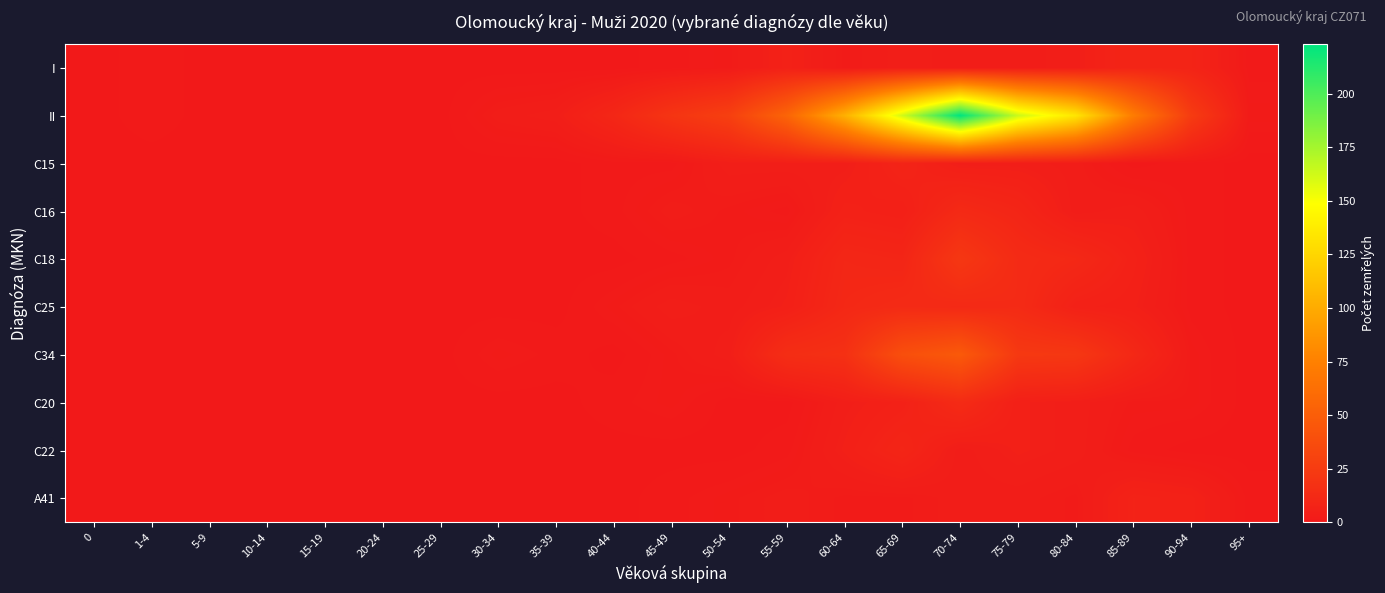

Reading left to right, list all the values displayed in this chart.

I: 0=0	1-4=1	5-9=0	10-14=0	15-19=0	20-24=0	25-29=0	30-34=0	35-39=0	40-44=0	45-49=1	50-54=2	55-59=6	60-64=2	65-69=4	70-74=3	75-79=3	80-84=4	85-89=9	90-94=8	95+=1
II: 0=0	1-4=1	5-9=0	10-14=0	15-19=0	20-24=0	25-29=0	30-34=3	35-39=4	40-44=10	45-49=20	50-54=28	55-59=55	60-64=103	65-69=162	70-74=223	75-79=164	80-84=134	85-89=72	90-94=25	95+=2
C15: 0=0	1-4=0	5-9=0	10-14=0	15-19=0	20-24=0	25-29=0	30-34=0	35-39=0	40-44=1	45-49=1	50-54=4	55-59=4	60-64=4	65-69=8	70-74=4	75-79=4	80-84=3	85-89=0	90-94=1	95+=0
C16: 0=0	1-4=0	5-9=0	10-14=0	15-19=0	20-24=0	25-29=0	30-34=0	35-39=0	40-44=1	45-49=3	50-54=2	55-59=1	60-64=6	65-69=5	70-74=12	75-79=9	80-84=3	85-89=4	90-94=1	95+=0
C18: 0=0	1-4=0	5-9=0	10-14=0	15-19=0	20-24=0	25-29=0	30-34=0	35-39=0	40-44=0	45-49=1	50-54=2	55-59=4	60-64=10	65-69=9	70-74=22	75-79=13	80-84=11	85-89=6	90-94=1	95+=0
C25: 0=0	1-4=0	5-9=0	10-14=0	15-19=0	20-24=0	25-29=0	30-34=0	35-39=0	40-44=2	45-49=4	50-54=3	55-59=5	60-64=11	65-69=13	70-74=12	75-79=13	80-84=6	85-89=5	90-94=1	95+=0
C34: 0=0	1-4=0	5-9=0	10-14=0	15-19=0	20-24=0	25-29=0	30-34=2	35-39=1	40-44=0	45-49=2	50-54=4	55-59=15	60-64=17	65-69=39	70-74=47	75-79=23	80-84=22	85-89=11	90-94=2	95+=0
C20: 0=0	1-4=0	5-9=0	10-14=0	15-19=0	20-24=0	25-29=0	30-34=0	35-39=0	40-44=1	45-49=2	50-54=0	55-59=0	60-64=4	65-69=6	70-74=13	75-79=5	80-84=4	85-89=2	90-94=2	95+=0
C22: 0=0	1-4=0	5-9=0	10-14=0	15-19=0	20-24=0	25-29=0	30-34=0	35-39=0	40-44=0	45-49=0	50-54=0	55-59=1	60-64=5	65-69=9	70-74=3	75-79=5	80-84=4	85-89=1	90-94=0	95+=0
A41: 0=0	1-4=0	5-9=0	10-14=0	15-19=0	20-24=0	25-29=0	30-34=0	35-39=0	40-44=0	45-49=1	50-54=2	55-59=3	60-64=2	65-69=2	70-74=3	75-79=3	80-84=2	85-89=7	90-94=6	95+=1